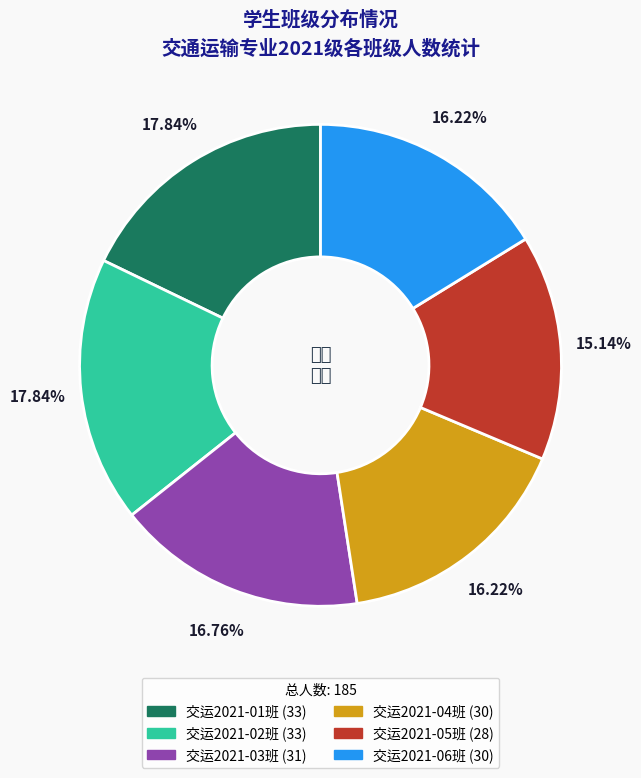

What is the smallest slice in the pie chart?

交运2021-05班